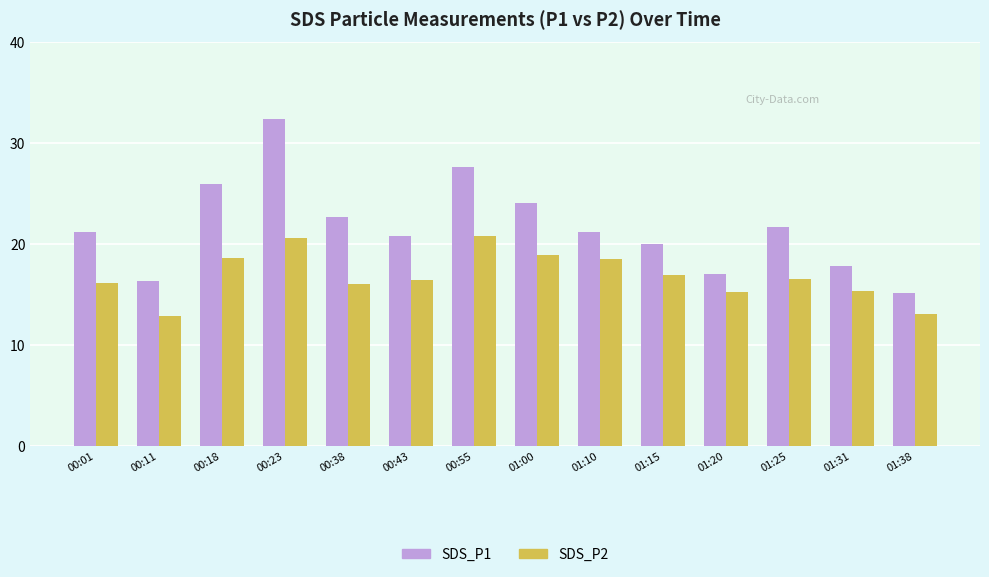

Which series has the widest spread of values?

SDS_P1